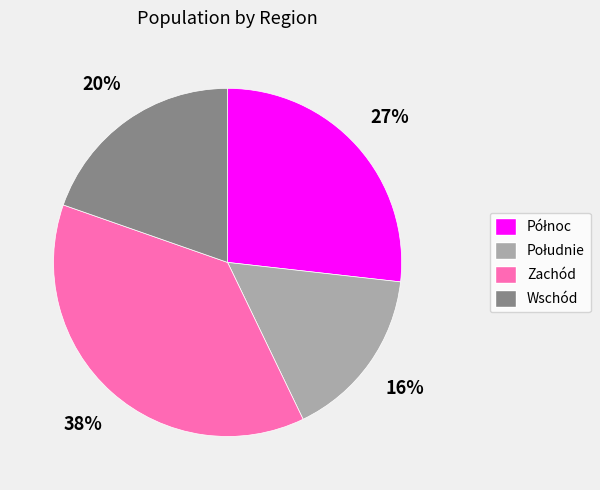

Does Wschód represent more than half of the total?

No